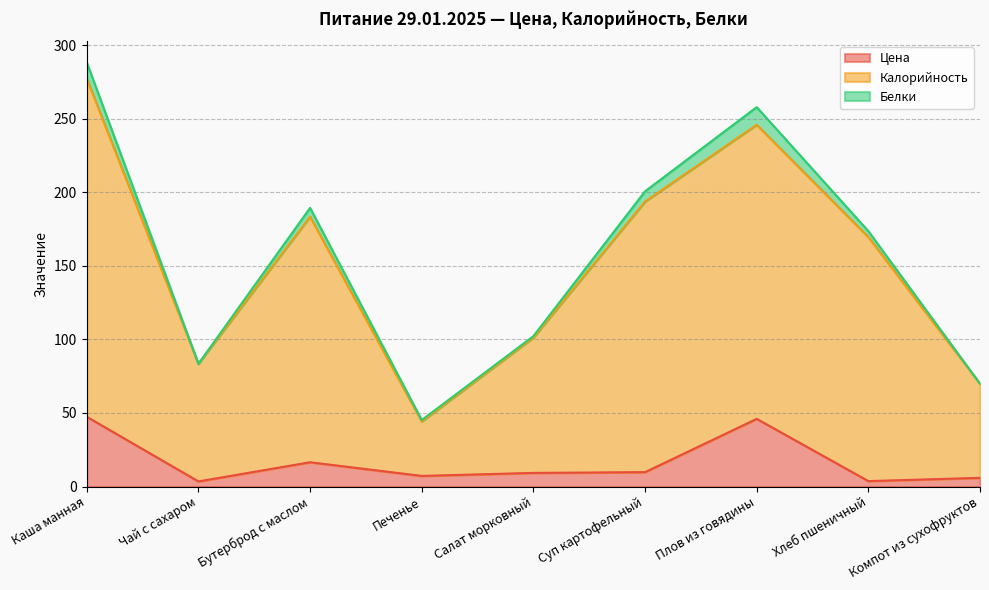

Where does the Калорийность series first go above 169?

Каша манная